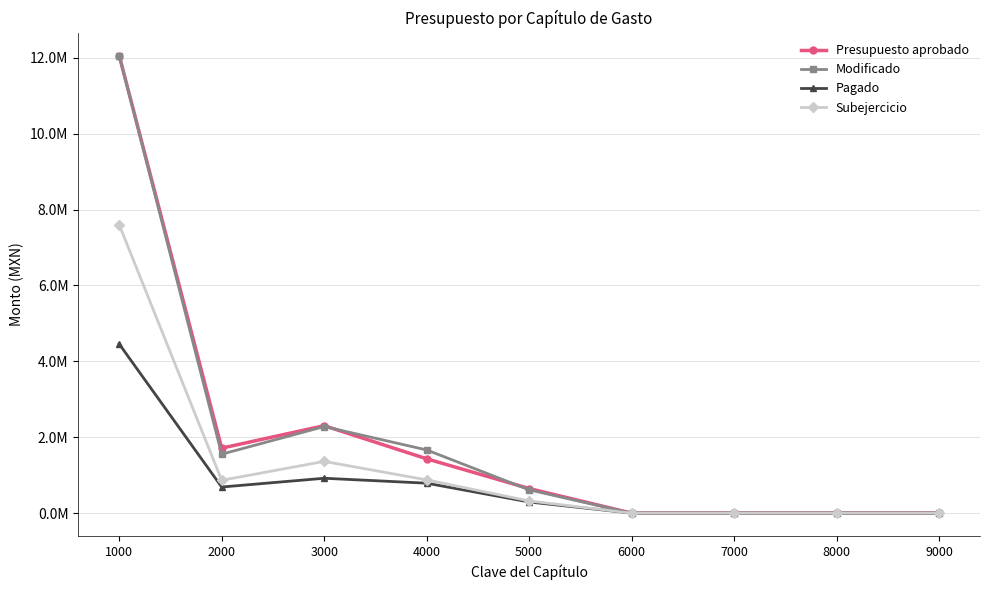

At which label does Presupuesto aprobado reach its peak?

1000